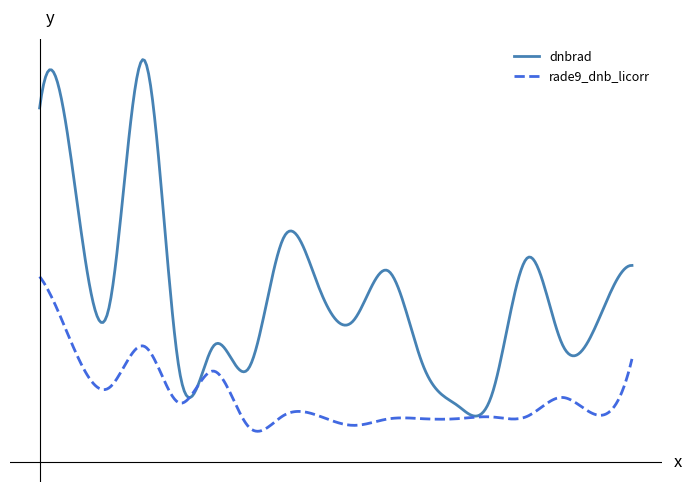

What is the sum of all rade9_dnb_licorr values?

67.2